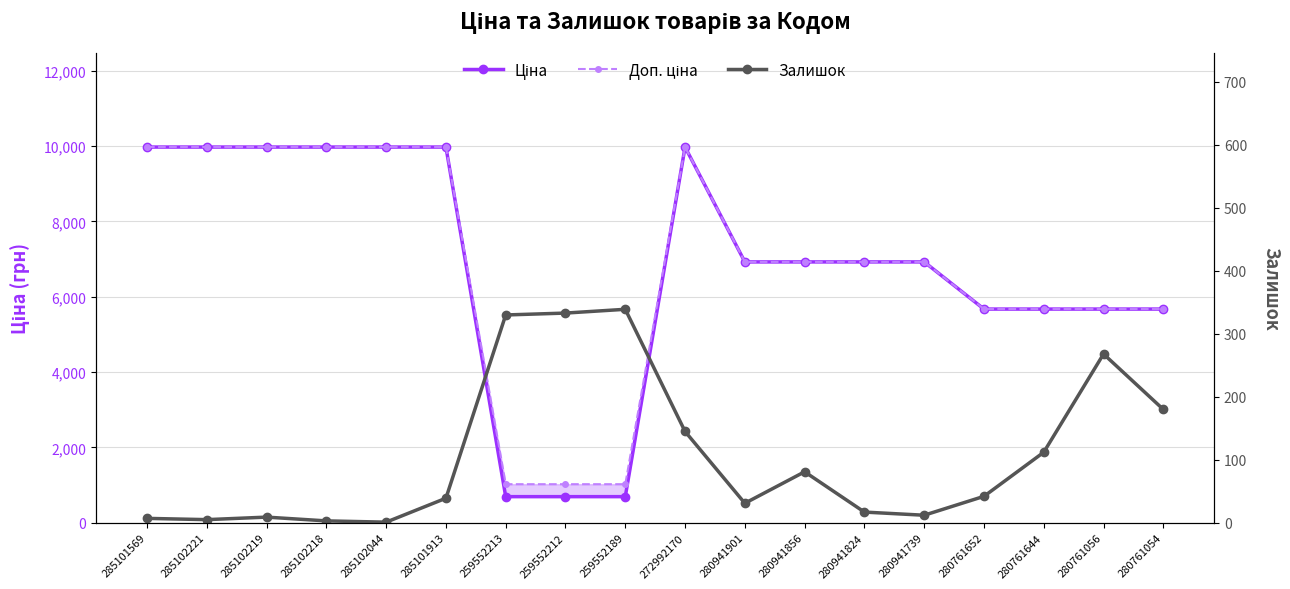

True or false: Залишок and Доп. ціна cross at least once.

False